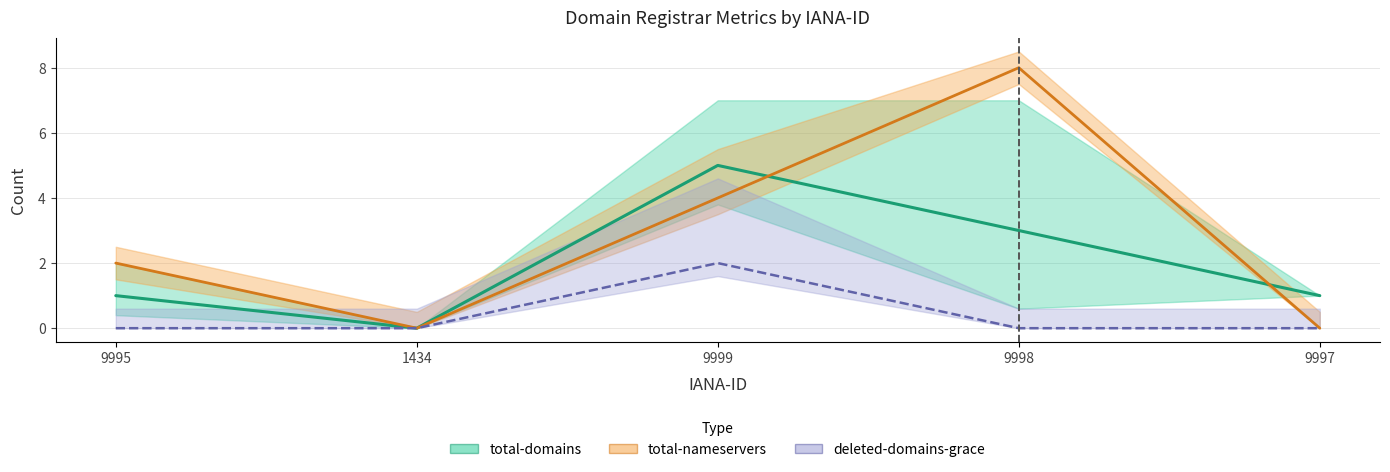

At which label does total-domains reach its peak?

9999